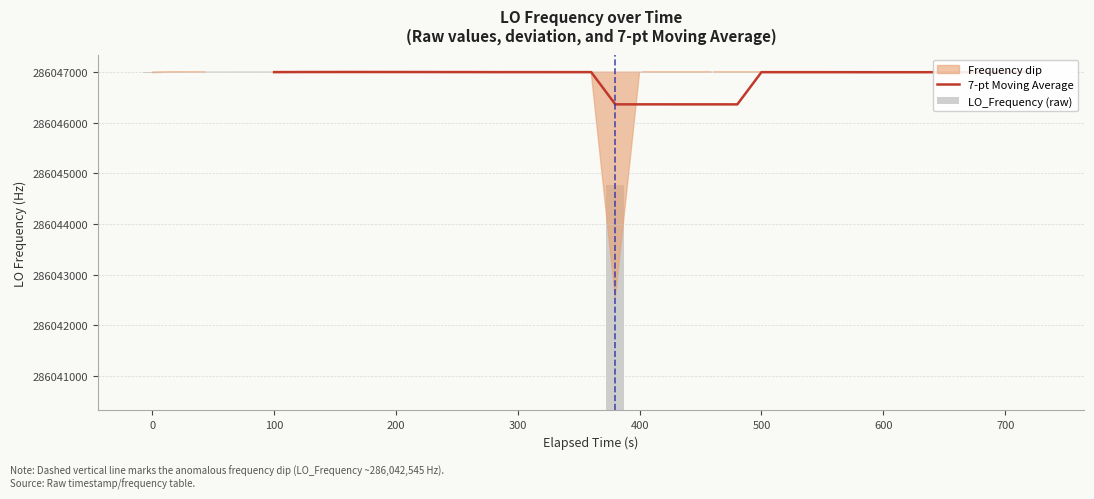

The value at 20 is 0.4. True or false?

False